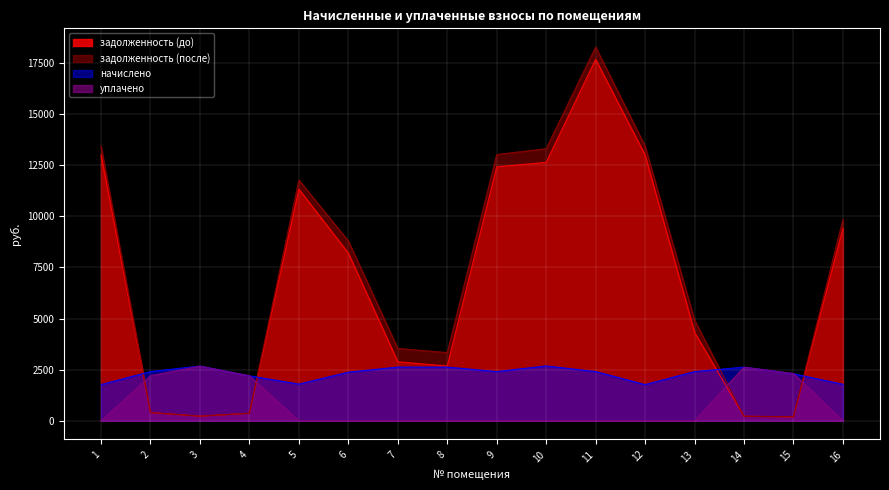

True or false: задолженность (после) has a value of 6613.0 at 9.

False